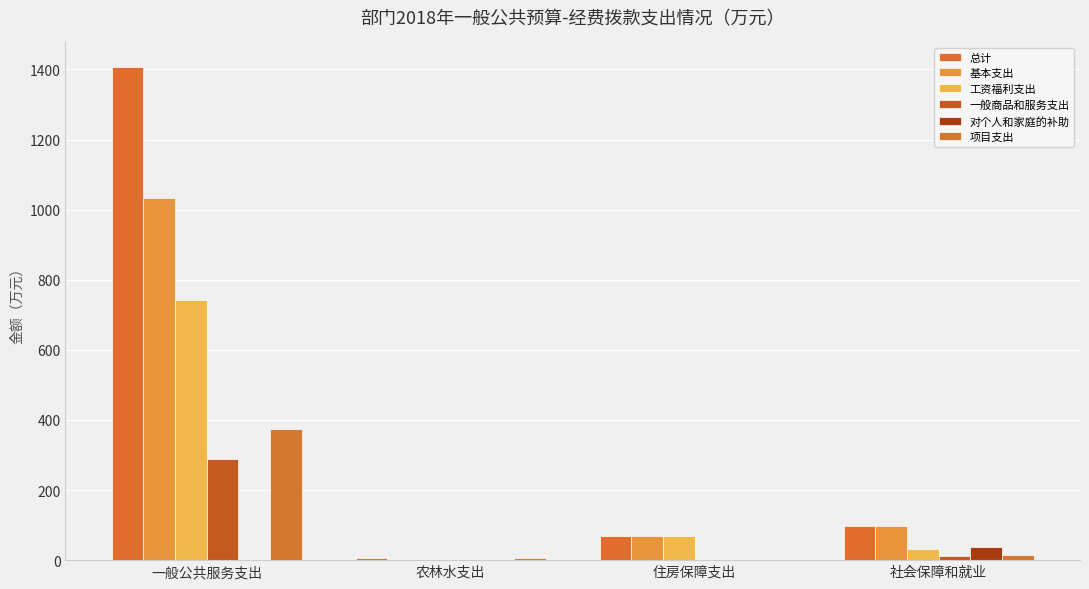

At which category is the sum across all series the highest?

一般公共服务支出